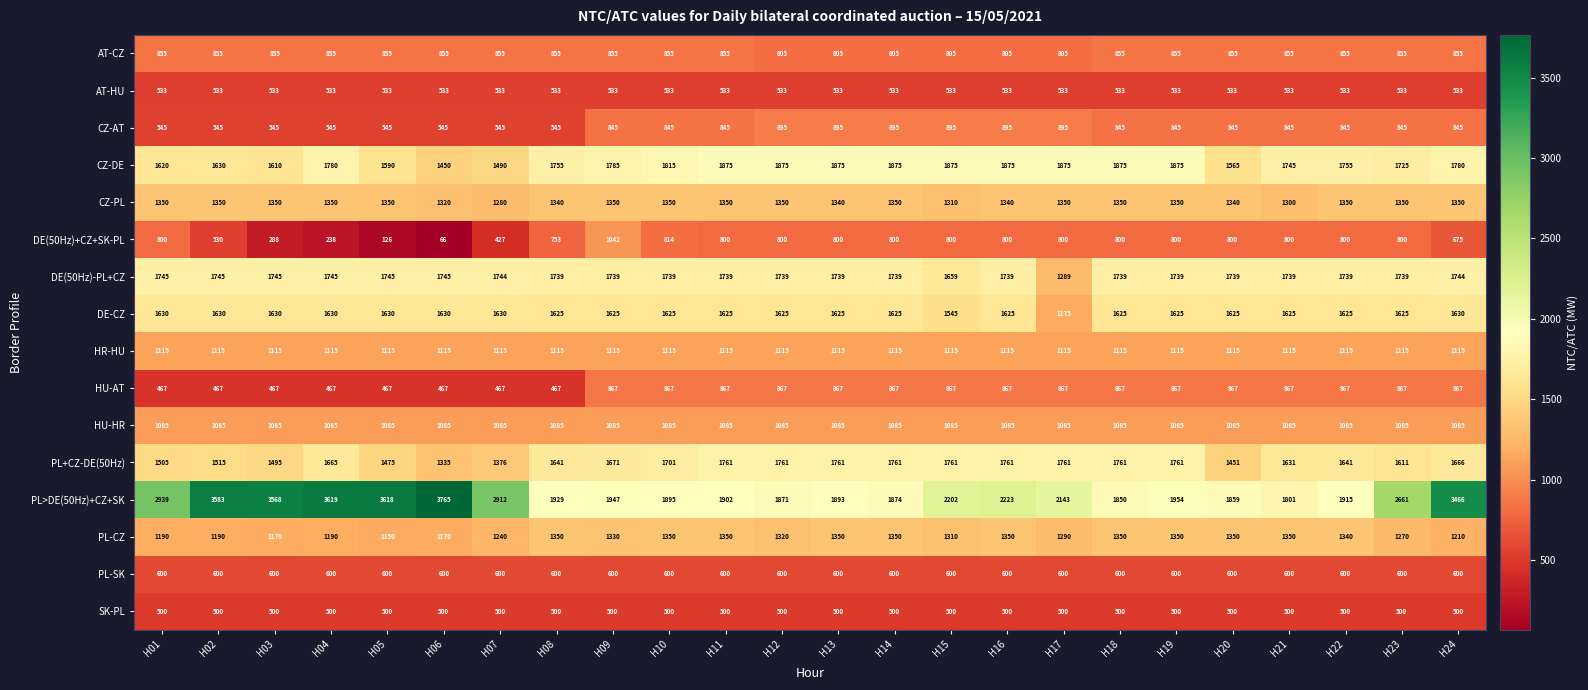

Where is PL>DE(50Hz)+CZ+SK nearest to the value 2783?

H23